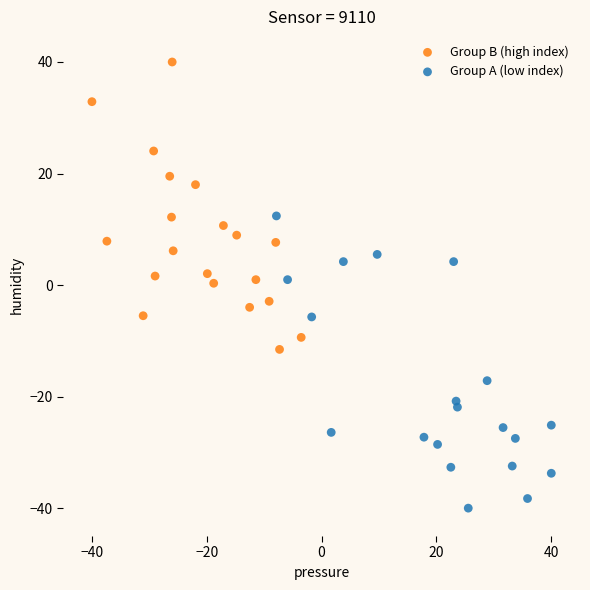

Which series reaches the minimum Y coordinate?

Group A (low index)